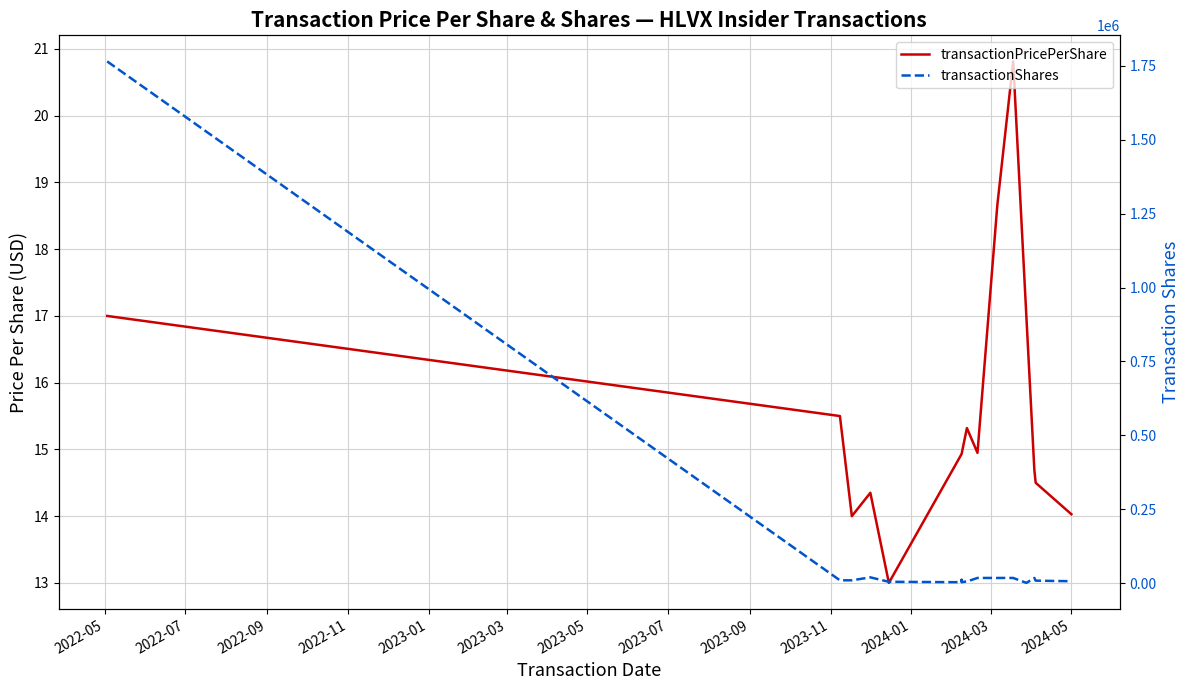

At which label does transactionShares first exceed 10000?

2022-05